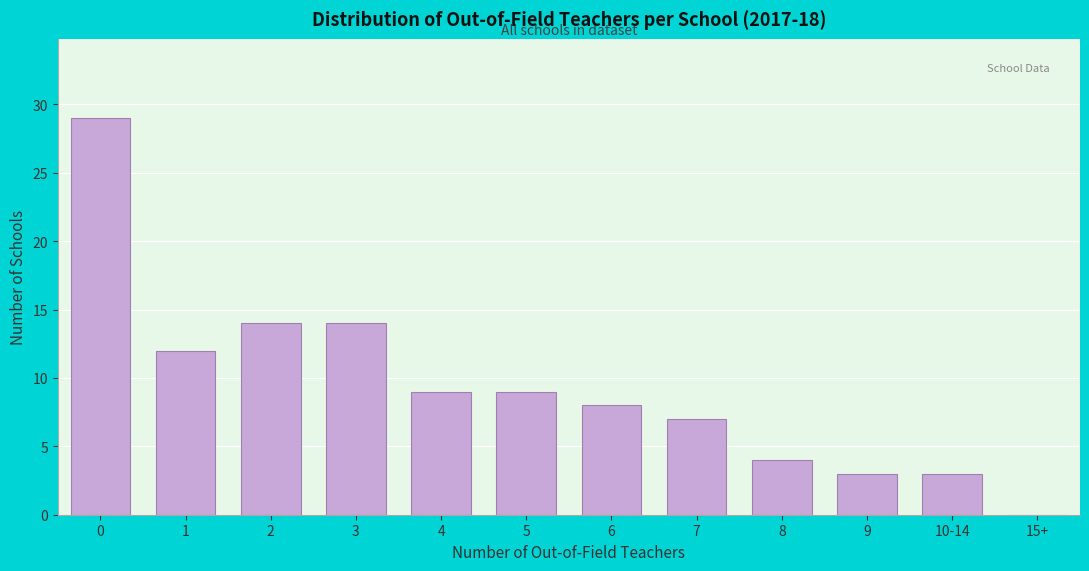

Reading left to right, what are all the values shown in this chart?

0=29	1=12	2=14	3=14	4=9	5=9	6=8	7=7	8=4	9=3	10-14=3	15+=0